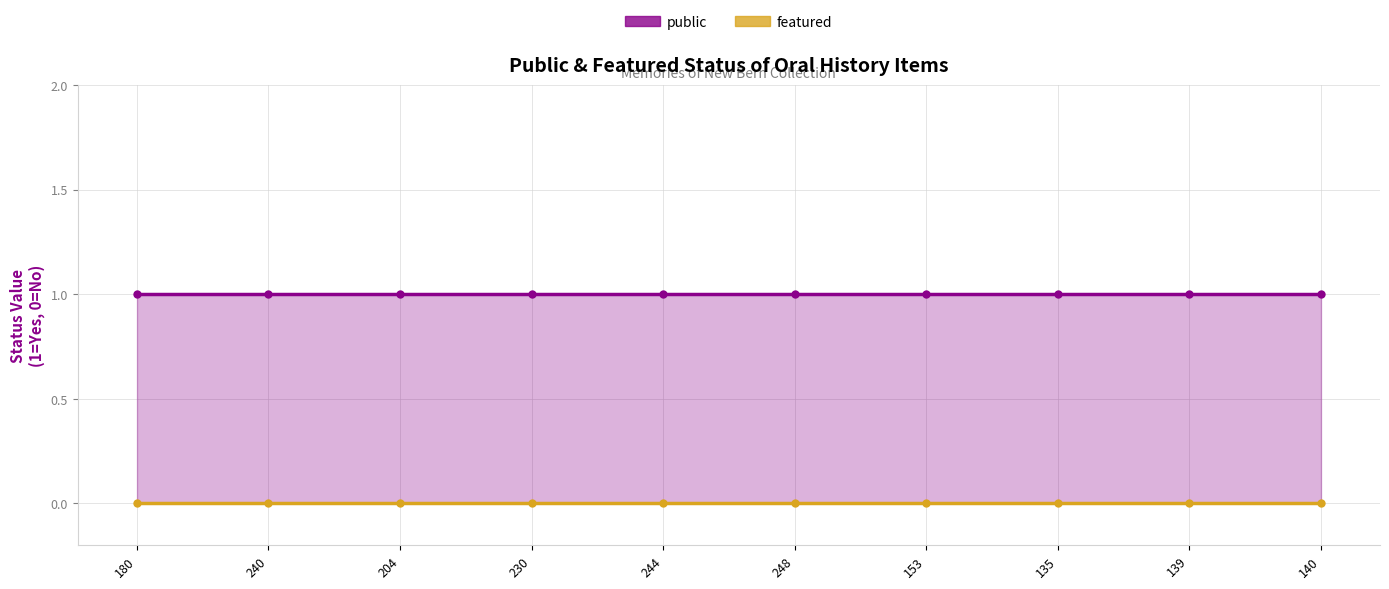

What is the minimum value for public?

1